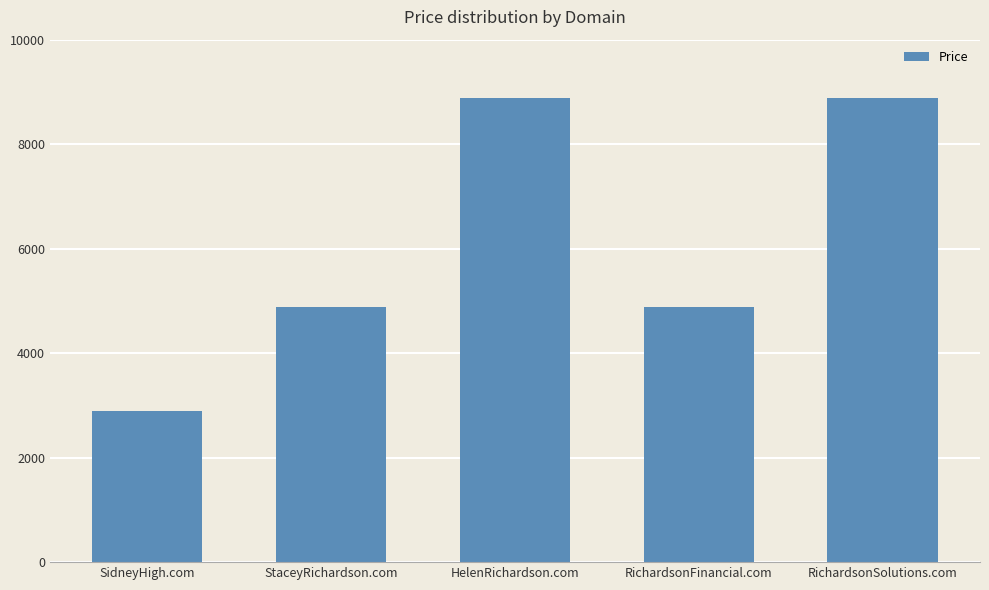

What is the smallest value displayed?

2888